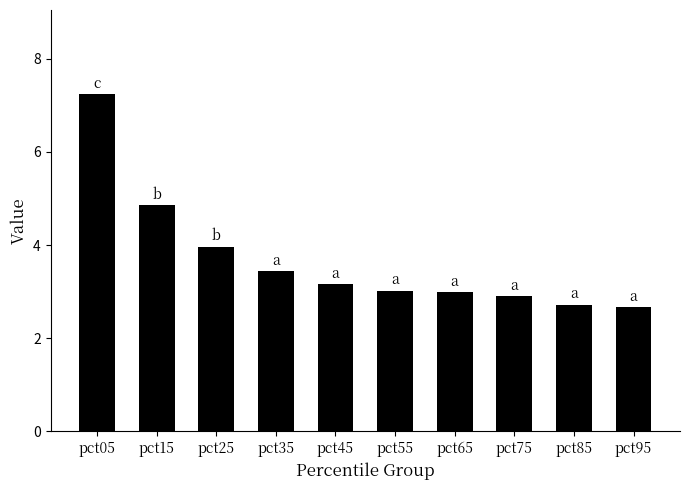

What is the minimum value shown in the chart?

2.7